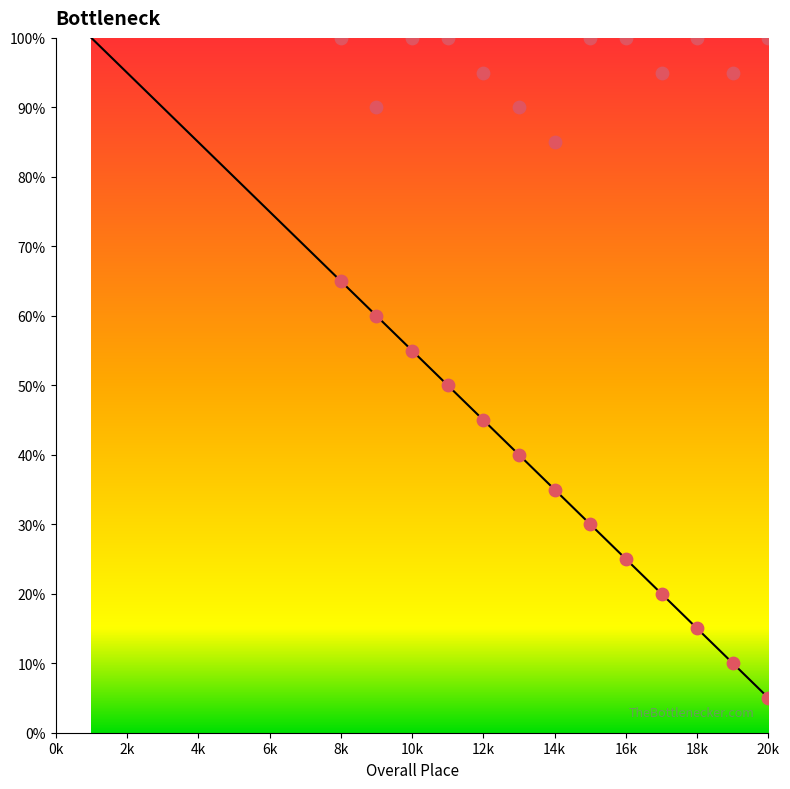

What is the ratio of the value at 10k to the value at 18k?

3.7